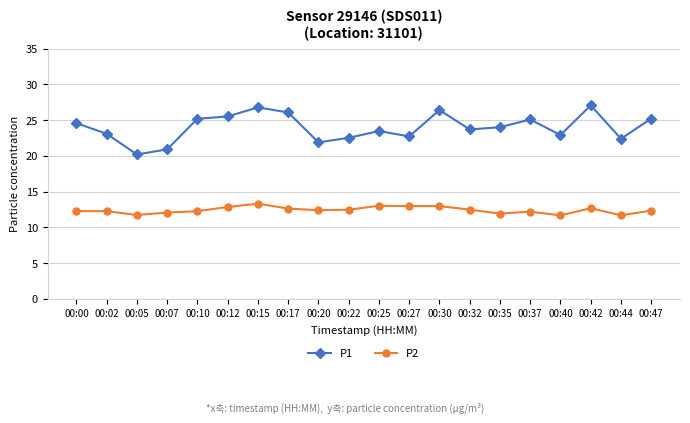

True or false: P2 and P1 cross at least once.

False